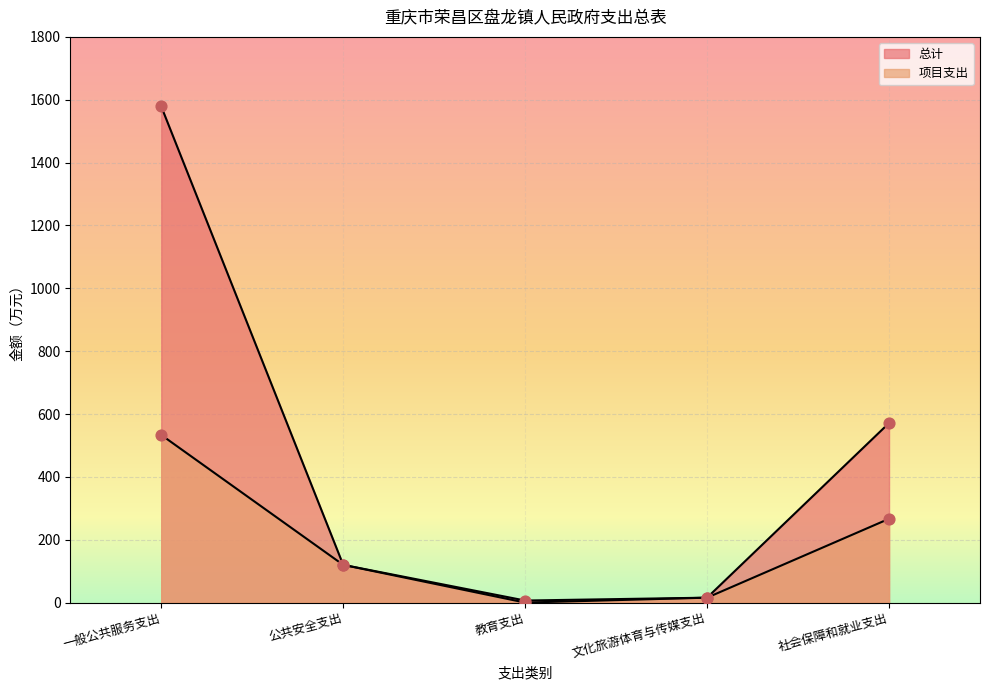

At which category is the sum across all series the highest?

一般公共服务支出